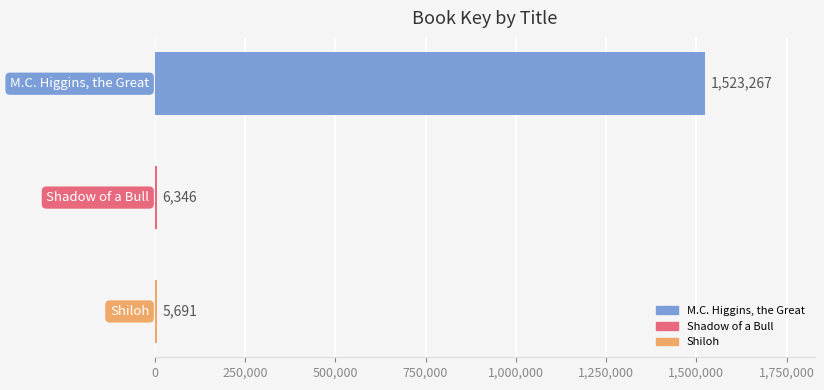

Are the bars grouped side by side (vs. stacked)?

No